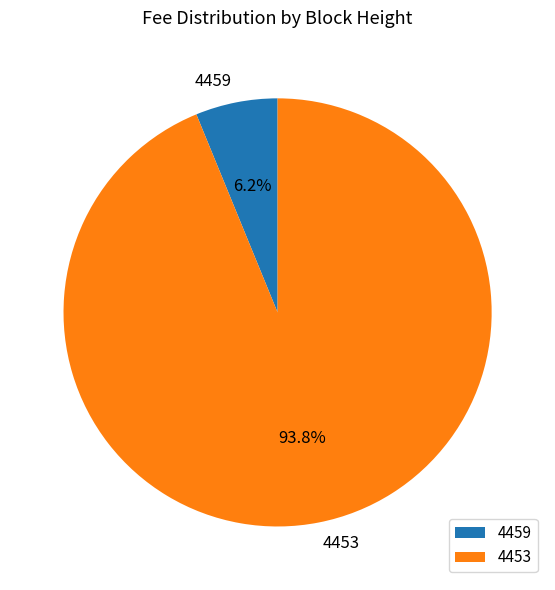

Combined, do 4453 and 4459 account for over 50%?

Yes